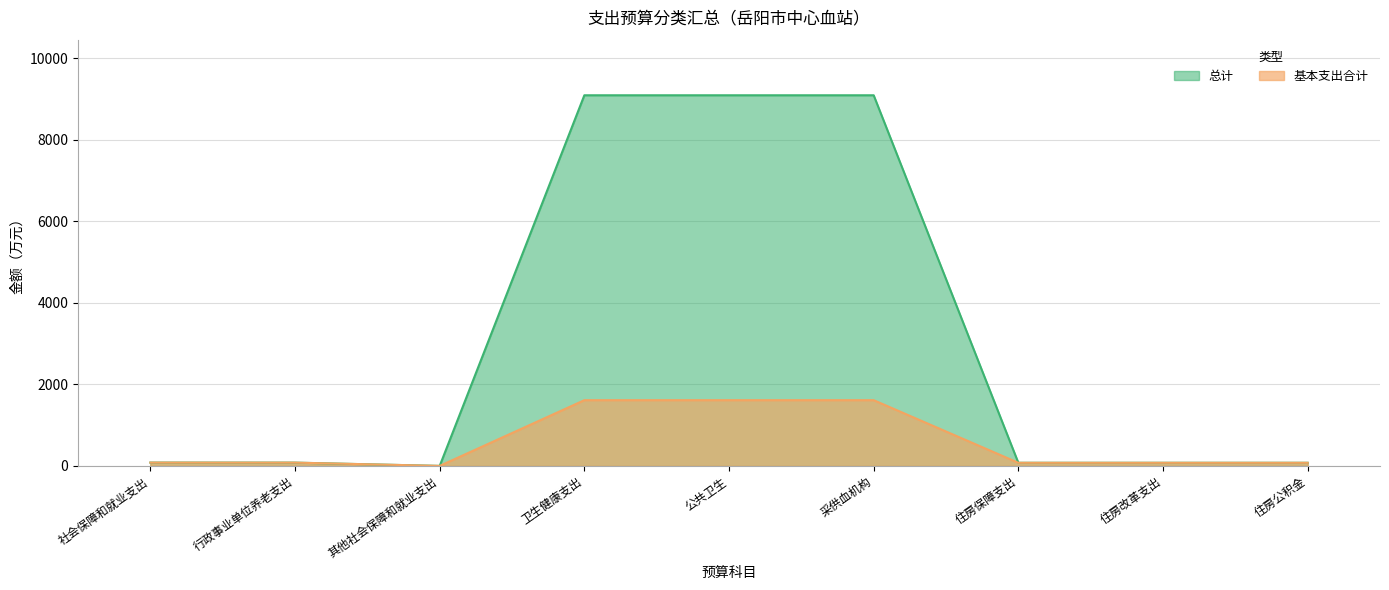

What is the average value of the 基本支出合计 series?

581.5